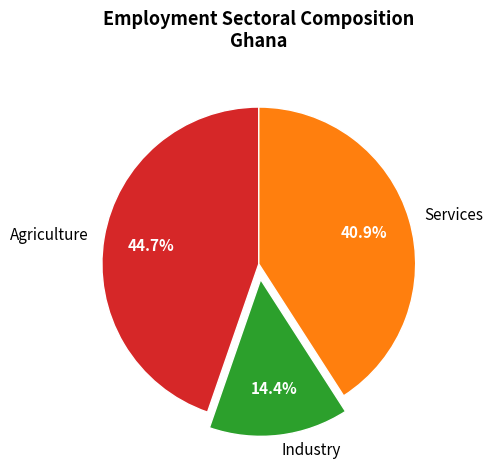

To the nearest percent, what is the average slice percentage?

33%